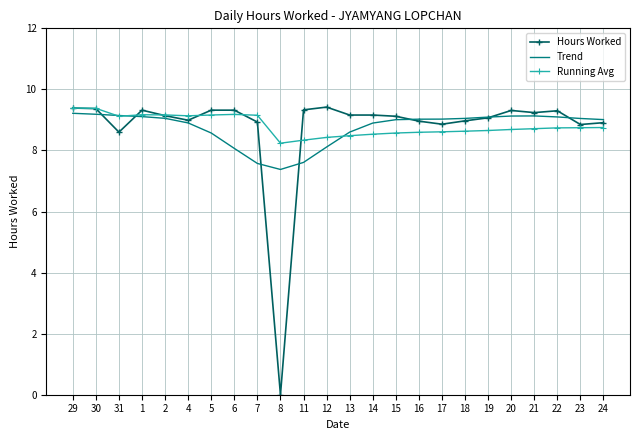

True or false: Trend has a value of 14.5 at 5.

False